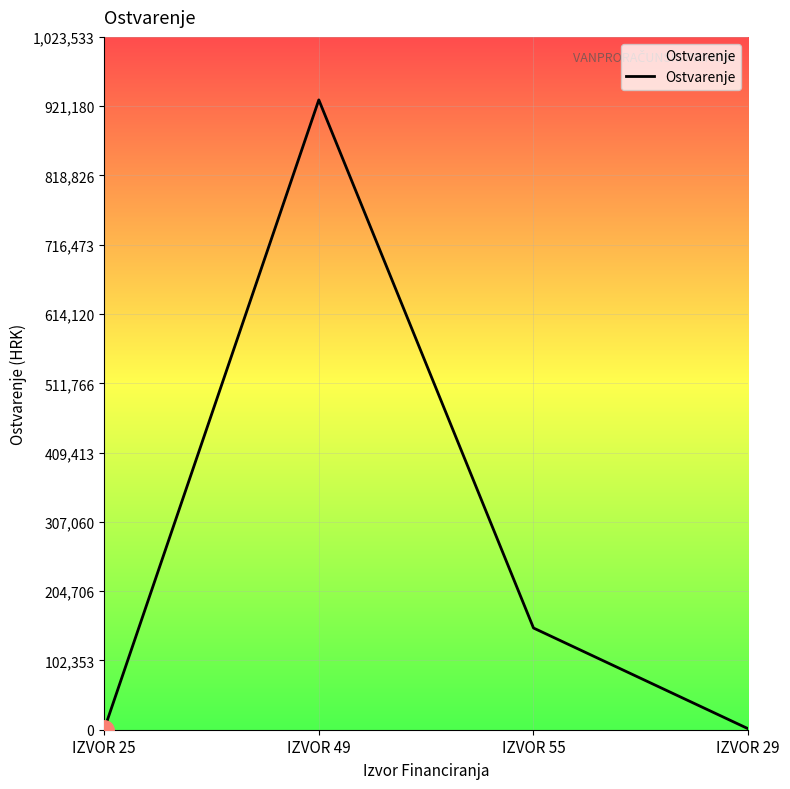

Read the value at IZVOR 25.

146.4